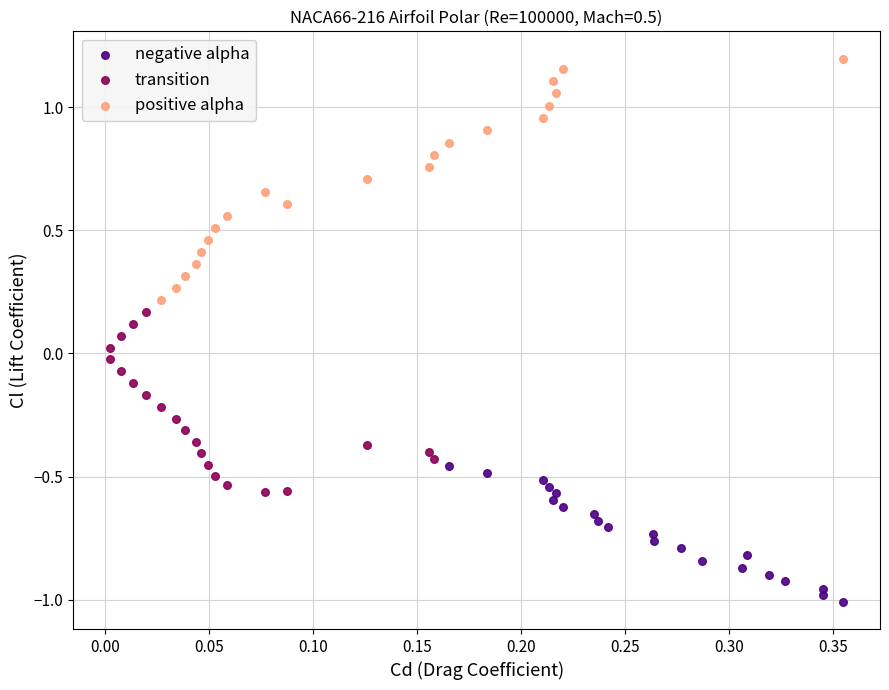

What are all the series names shown in the legend?

negative alpha, transition, positive alpha